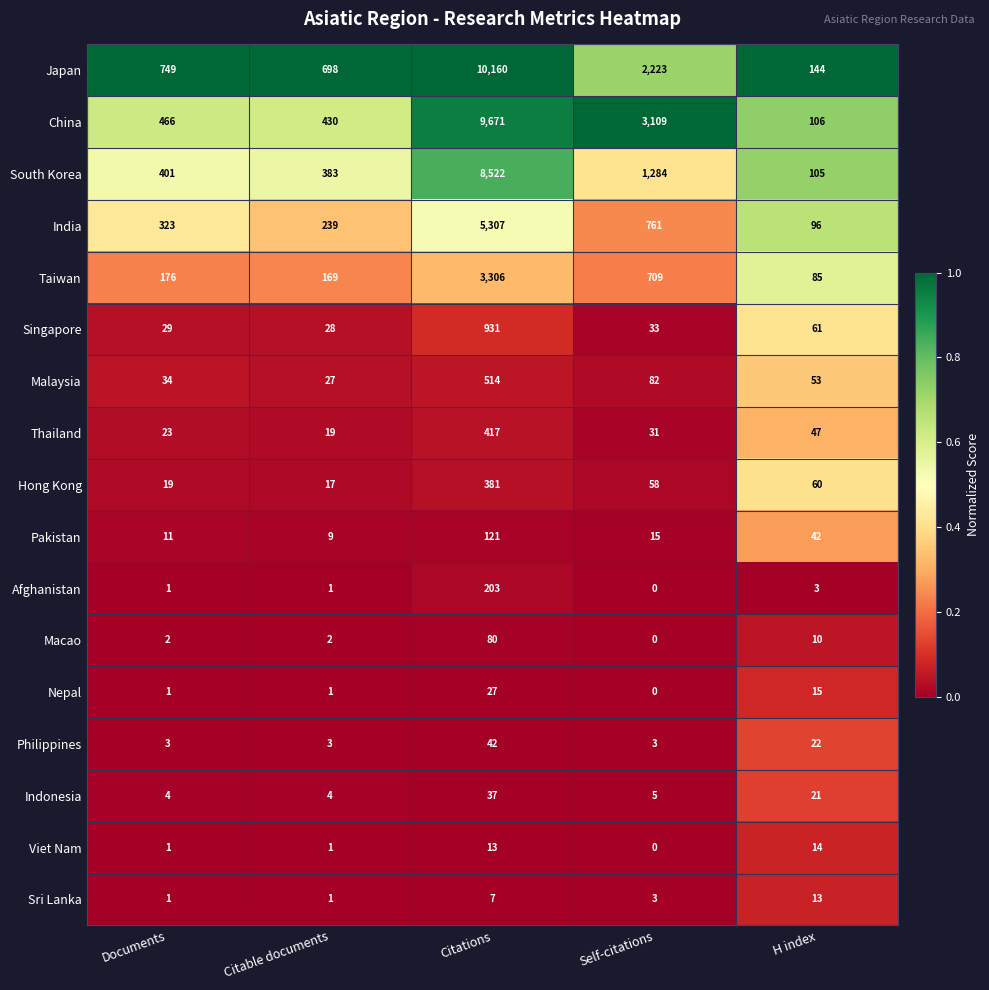

What is the total value across all series at Citable documents?

2032